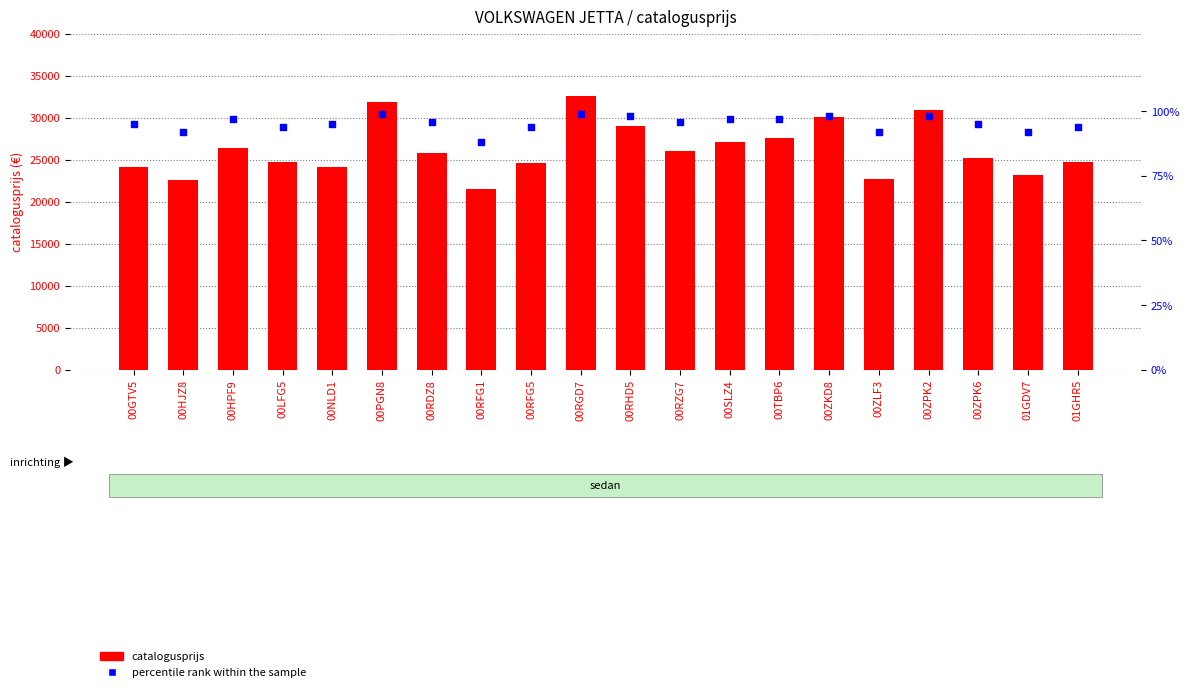

What are all the series names shown in the legend?

catalogusprijs, percentile rank within the sample